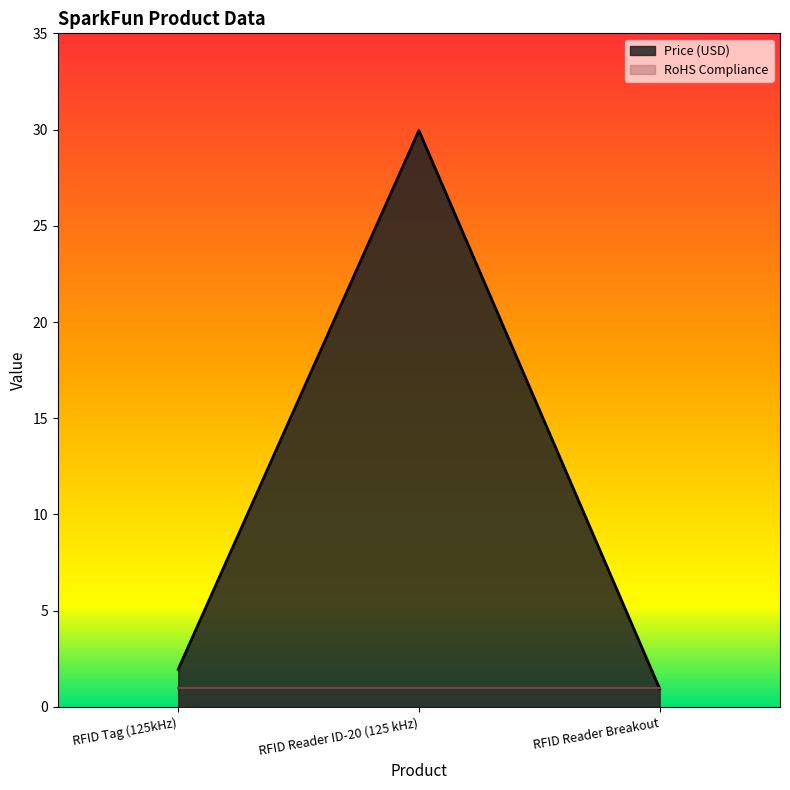

The value at RFID Reader ID-20 (125 kHz) is 29.9. True or false?

True